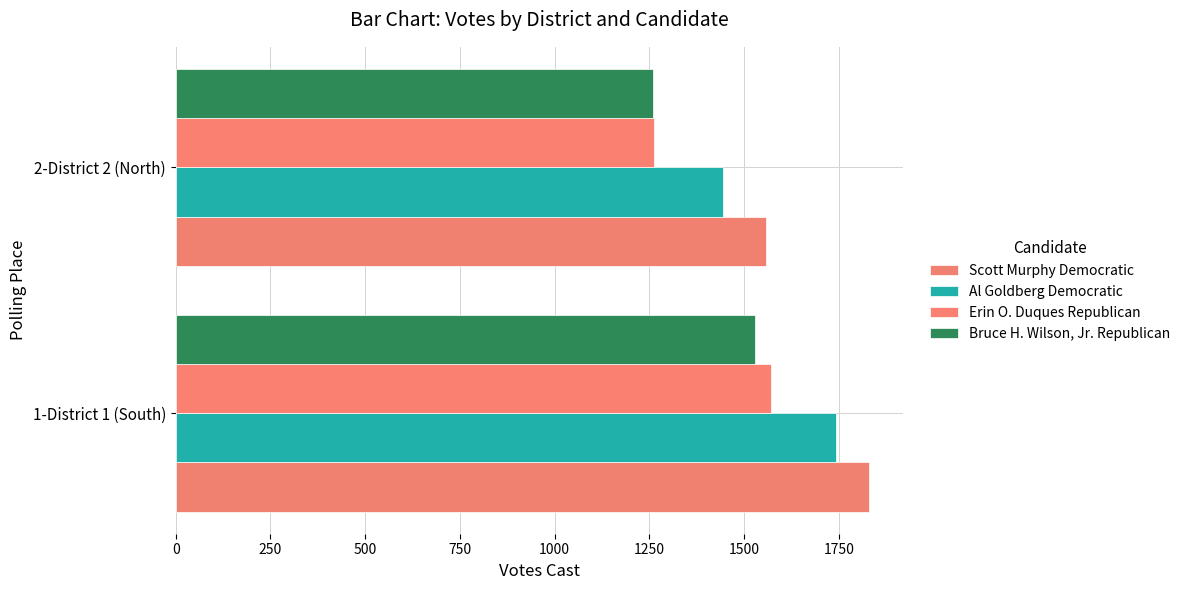

What is the sum of all Bruce H. Wilson, Jr. Republican values?

2789